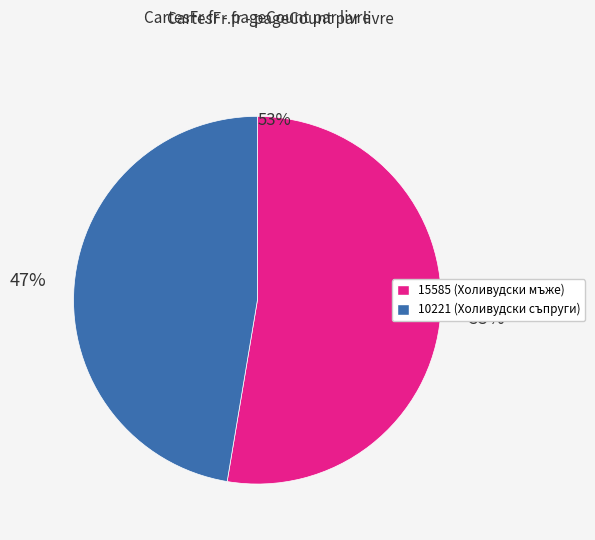

Approximately how many times larger is the value at 15585 compared to 10221?

1.1